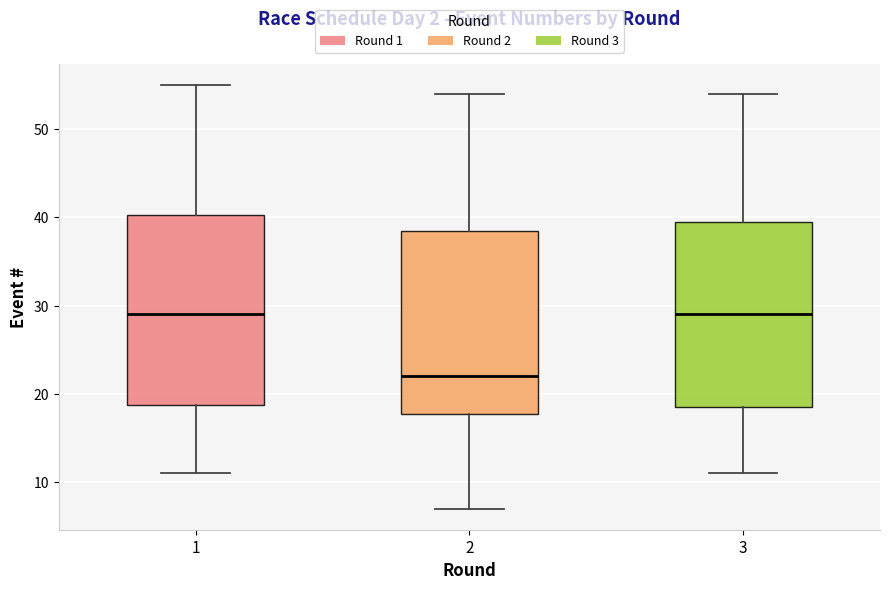

Reading left to right, read every box against the y-axis: the position of its median line, the range the box covers, and the ends of its whiskers. The values are not printed on the chart, so give them approximately, as read against the axis.

1: median 29, box 19 to 40, whiskers 11 to 55
2: median 22, box 18 to 39, whiskers 7 to 54
3: median 29, box 19 to 40, whiskers 11 to 54